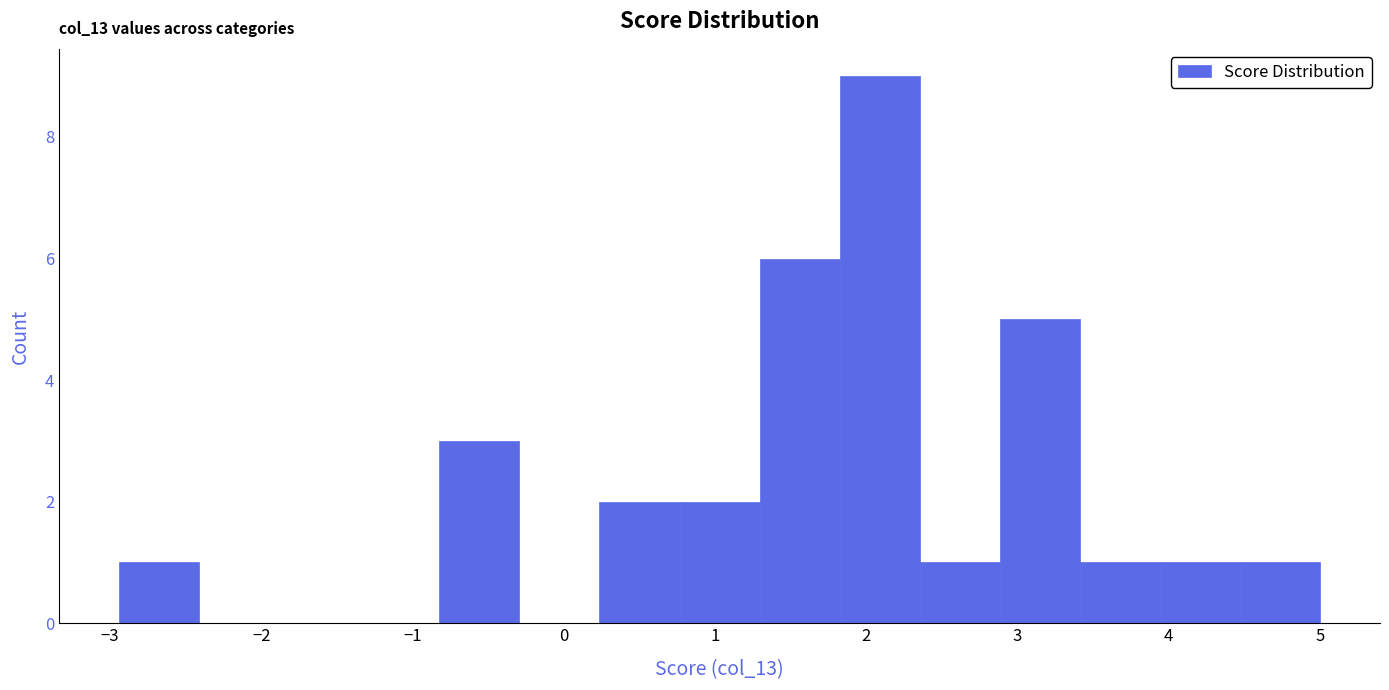

Over which range of the x-axis is the bar tallest?

1.8 to 2.4